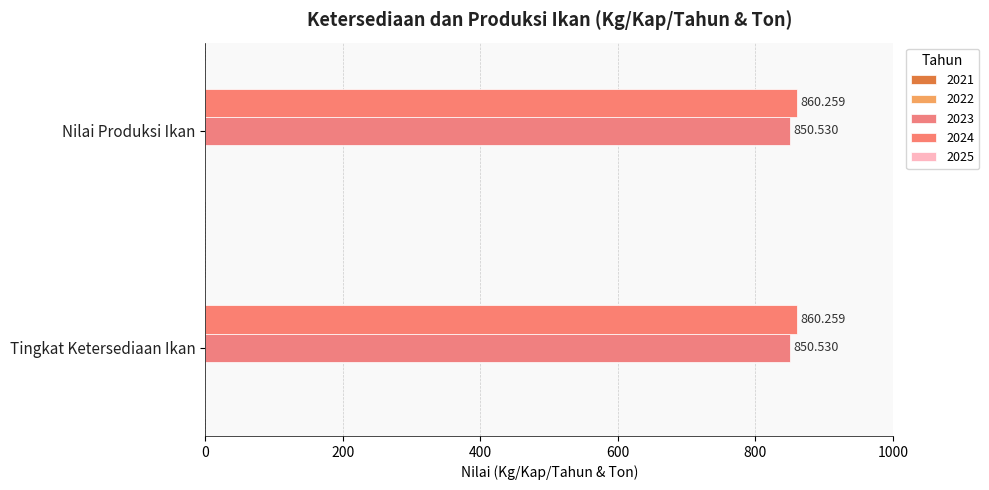

What is the spread (max minus min) of values at Nilai Produksi Ikan?

9.7